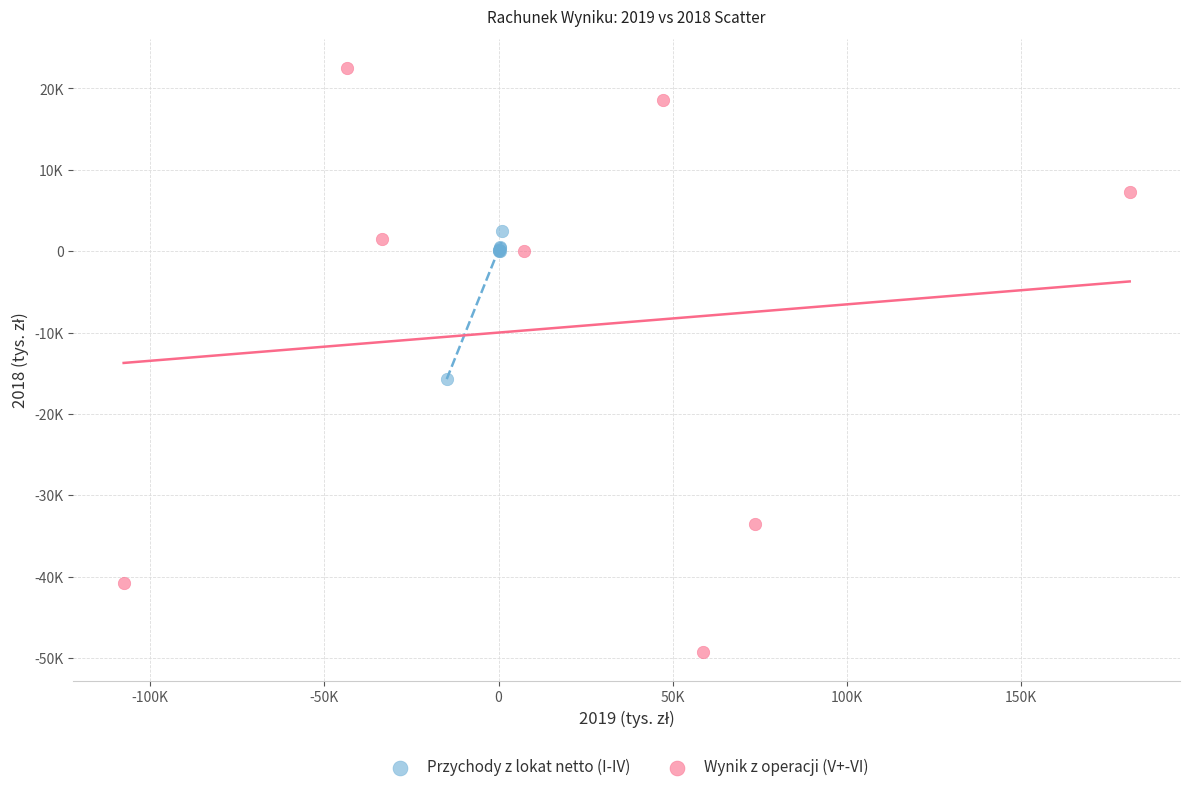

Which series contains the highest Y value?

Wynik z operacji (V+-VI)